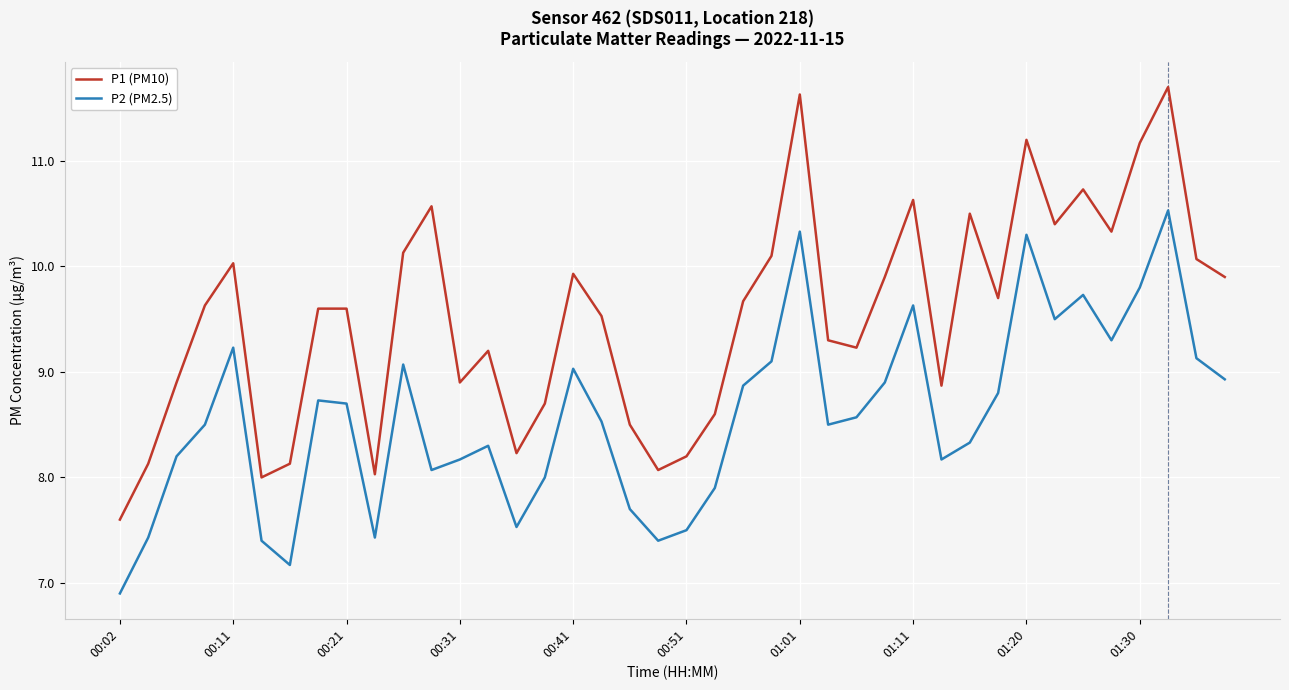

What is the smallest value displayed?

6.9